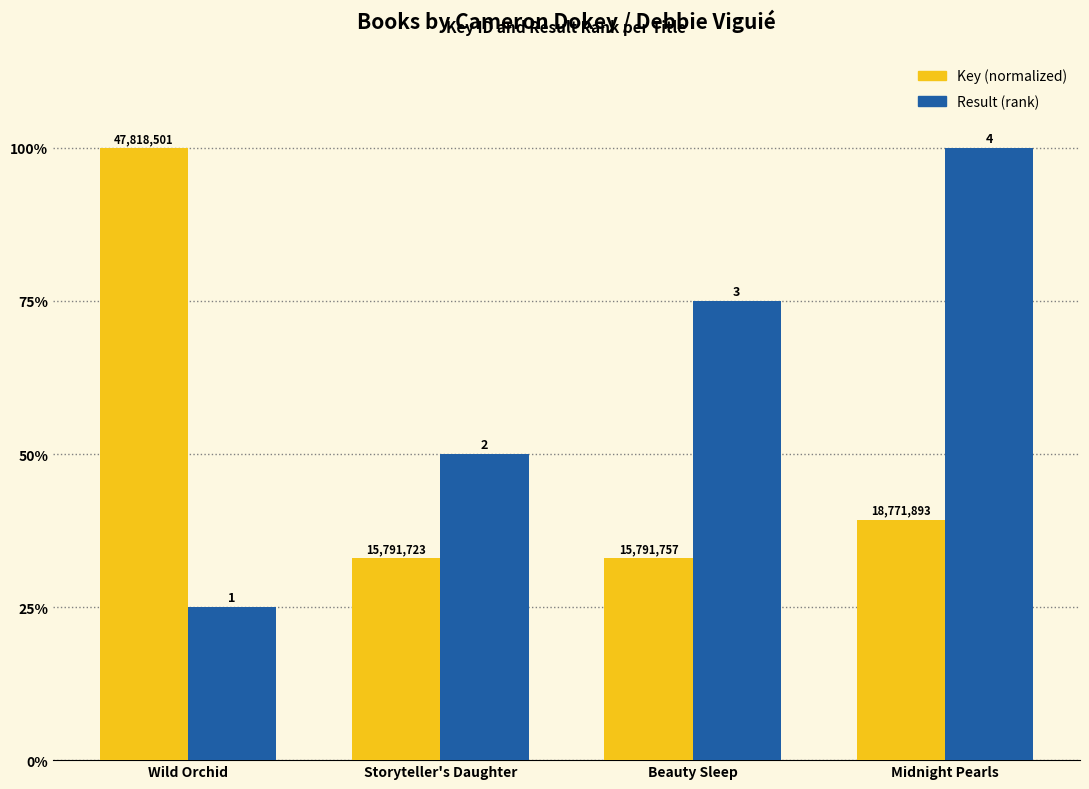

Does the chart contain stacked bars?

No